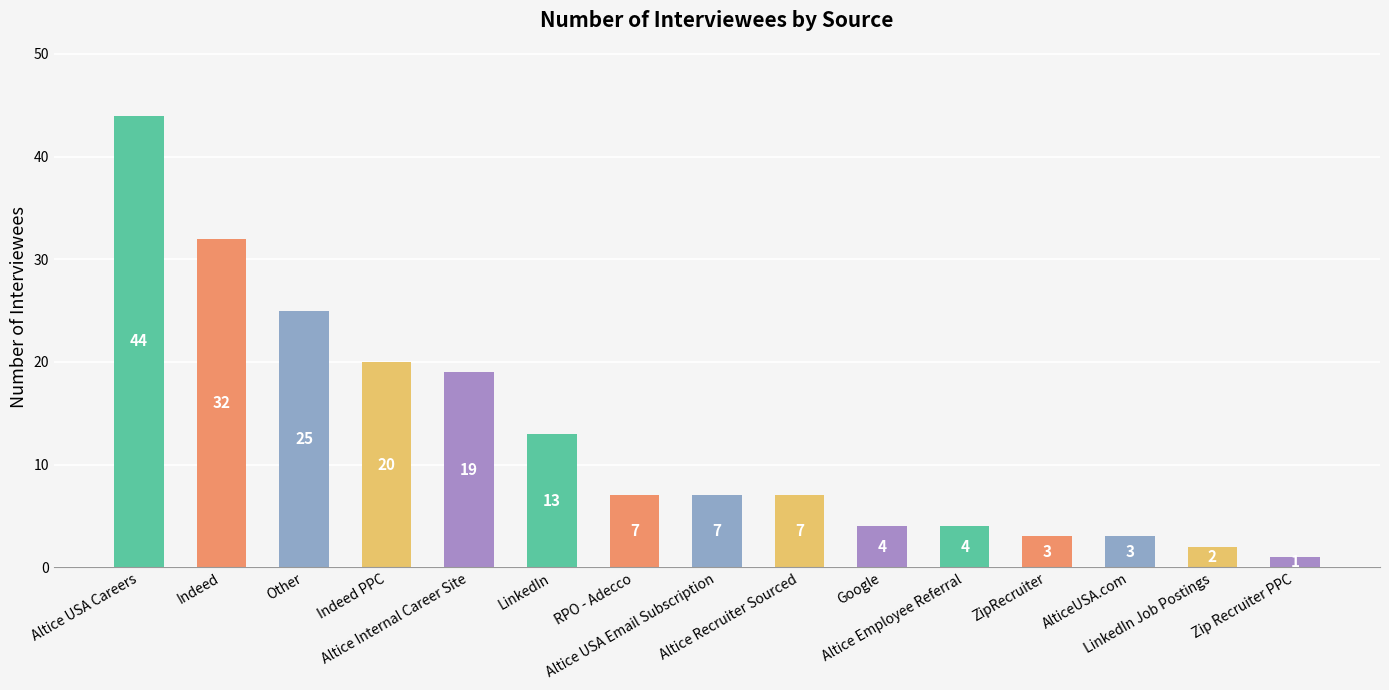

What is the smallest value displayed?

1